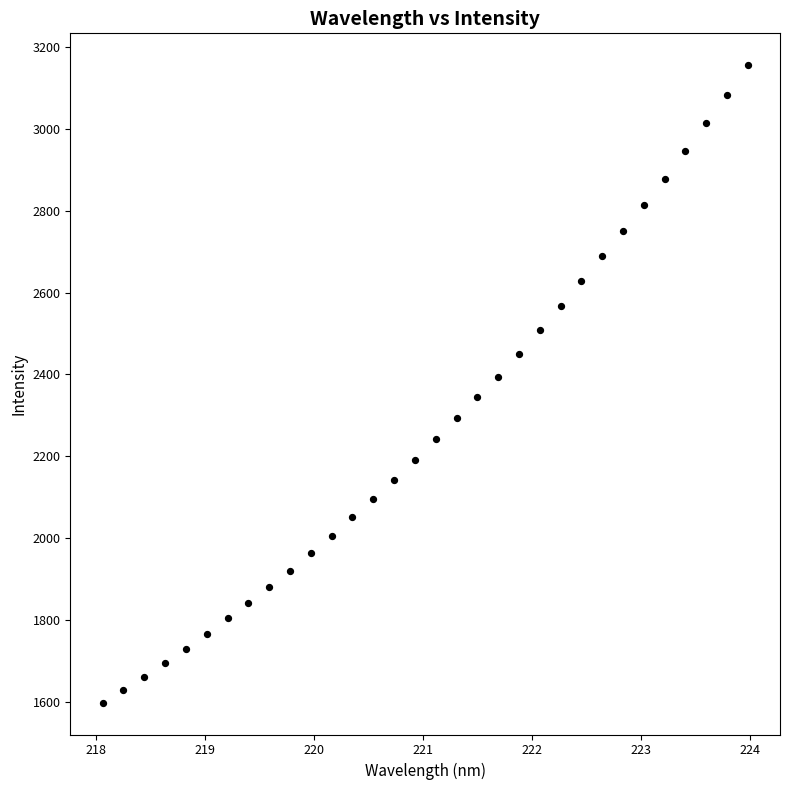

What is the range of Y values (max minus min)?

1558.6